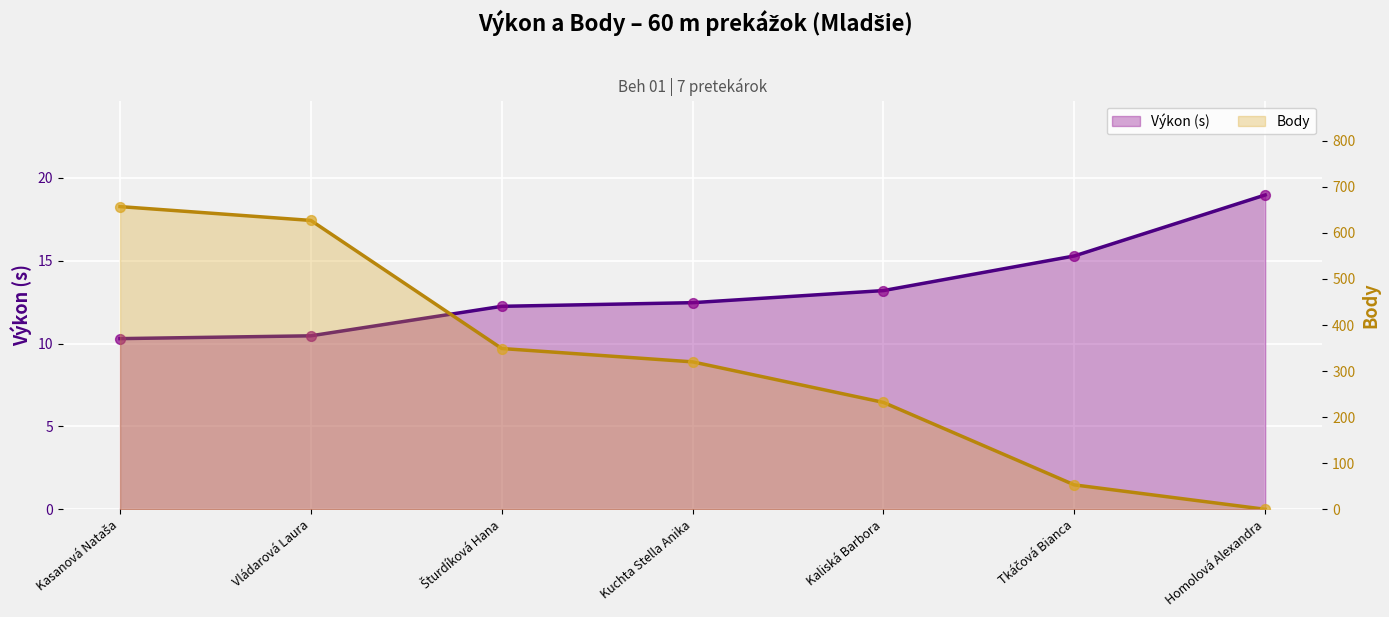

At which category is the sum across all series the highest?

Kasanová Nataša